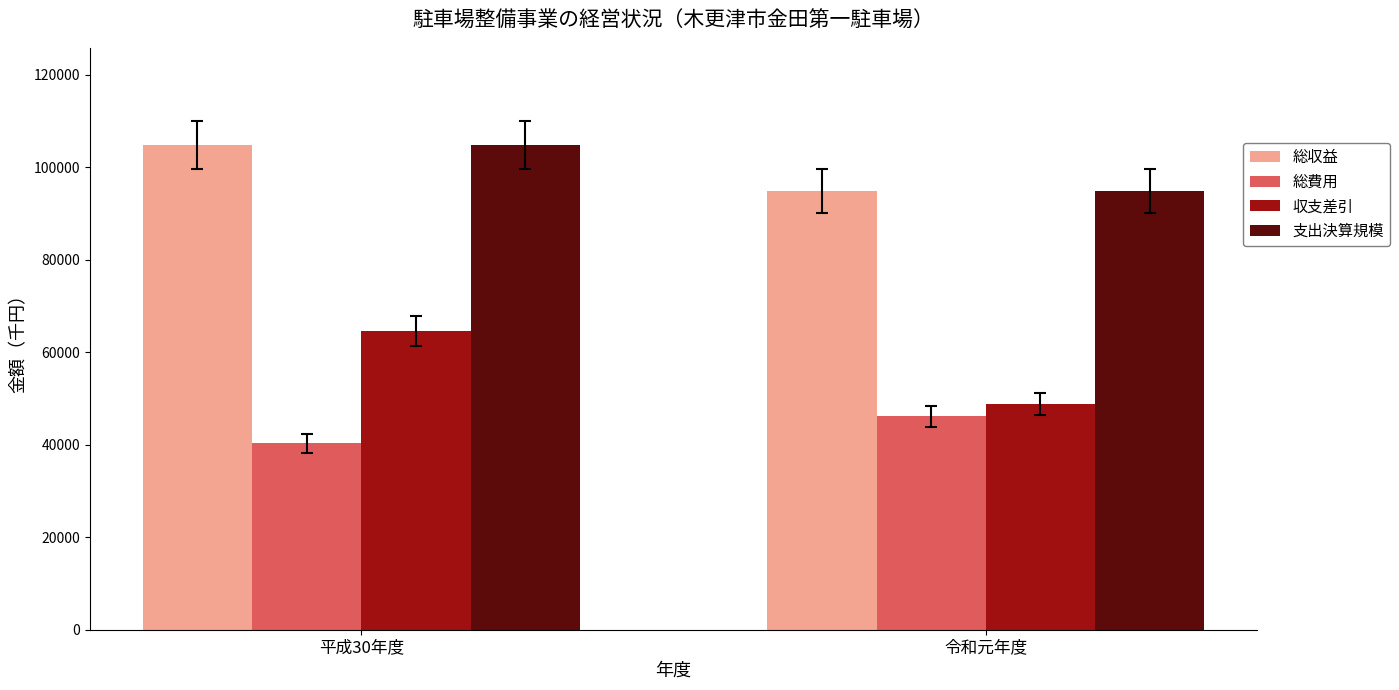

Reading left to right, transcribe all the data shown in this chart.

総収益: 平成30年度=104893	令和元年度=94986
総費用: 平成30年度=40286	令和元年度=46134
収支差引: 平成30年度=64607	令和元年度=48852
支出決算規模: 平成30年度=104893	令和元年度=94986